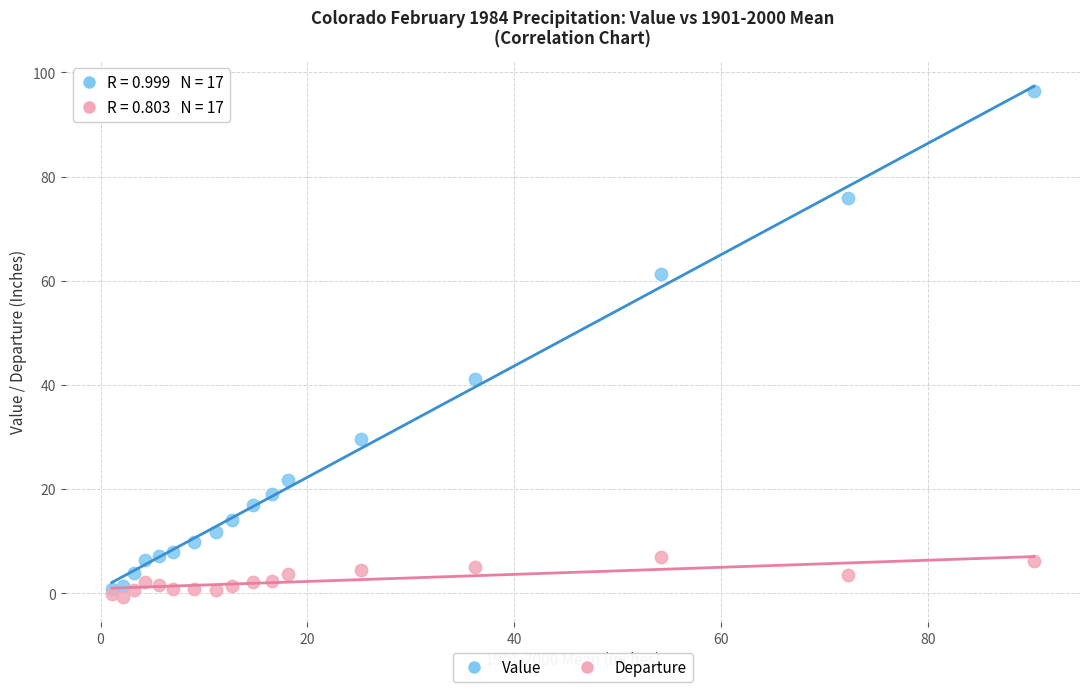

What are all the series names shown in the legend?

Value, Departure